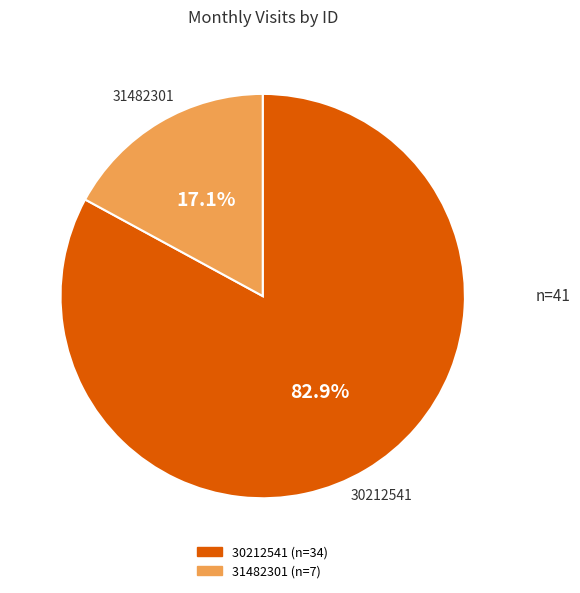

Which category has the biggest portion of the pie?

30212541